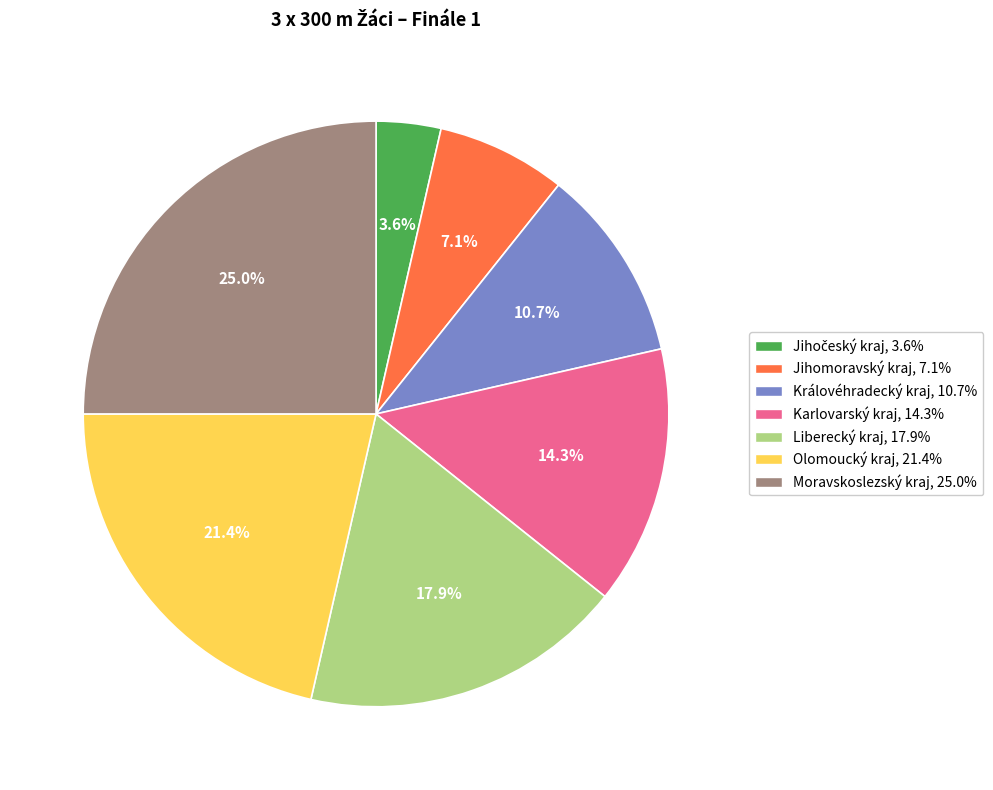

True or false: Karlovarský kraj accounts for 14% of the total.

True